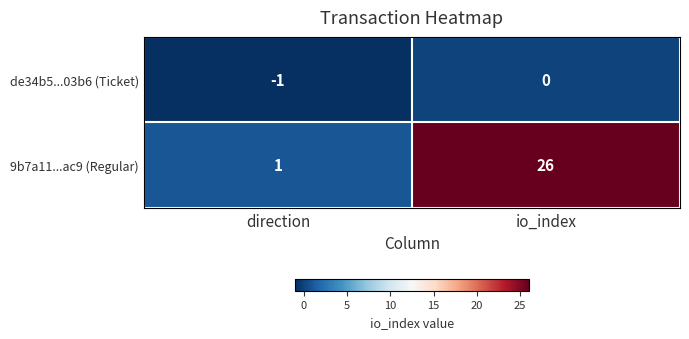

At which category is the sum across all series the highest?

io_index